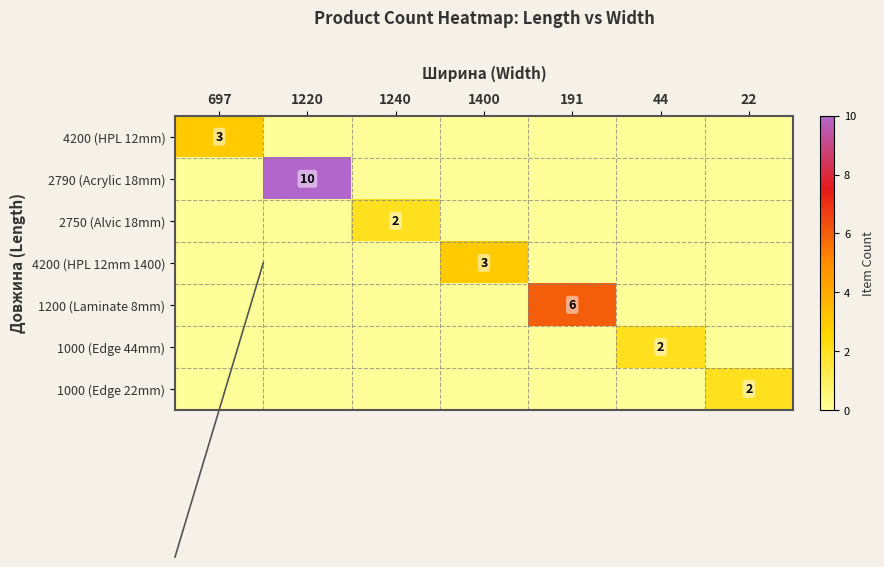

How many positive values does the 2790 (Acrylic 18mm) series have?

1